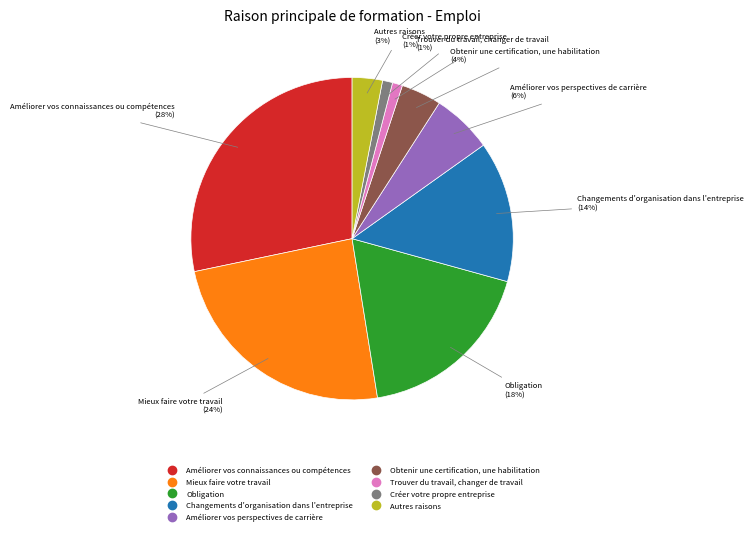

Do Améliorer vos connaissances ou compétences and Obligation together represent more than half of the pie?

No